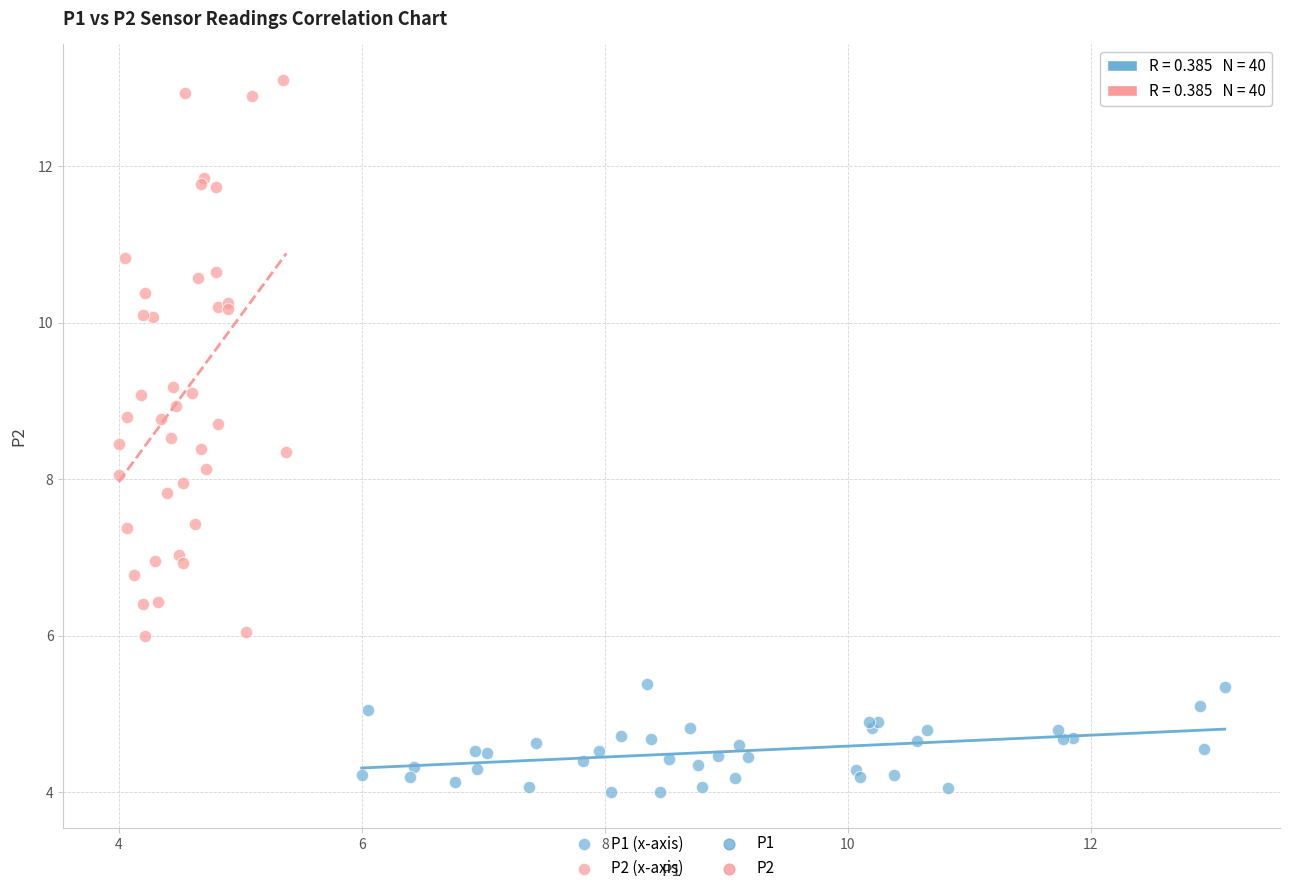

Which series contains the highest Y value?

P2 (x-axis)